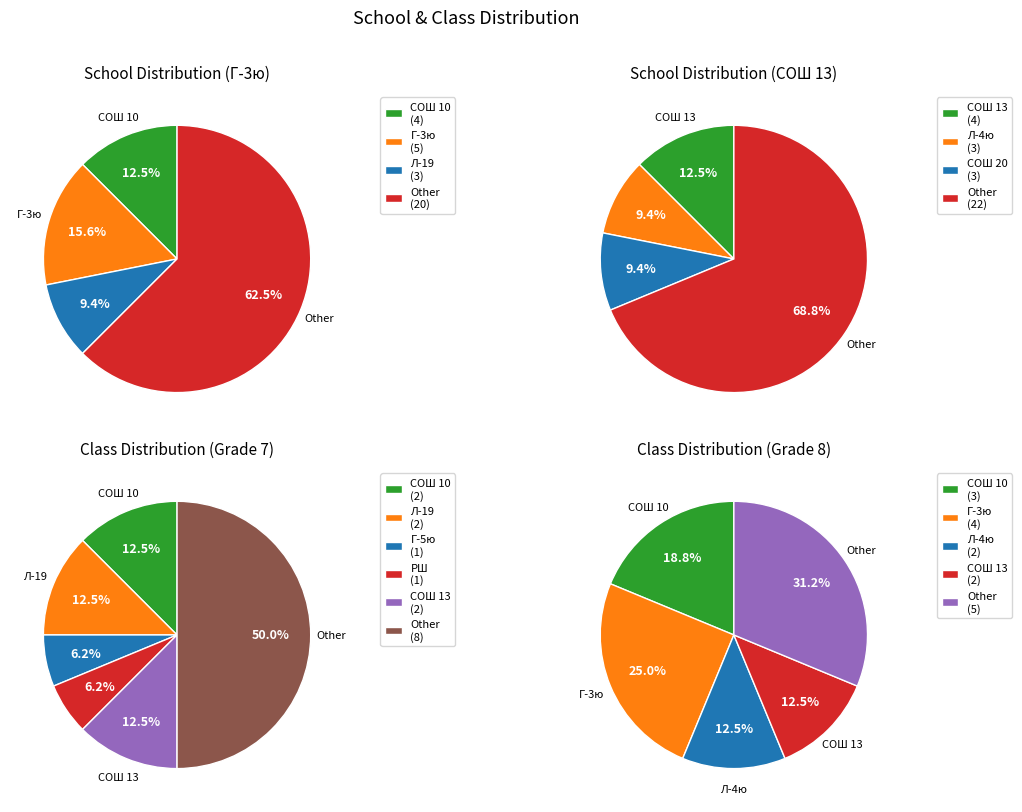

Is СОШ 1 the majority of the pie?

No